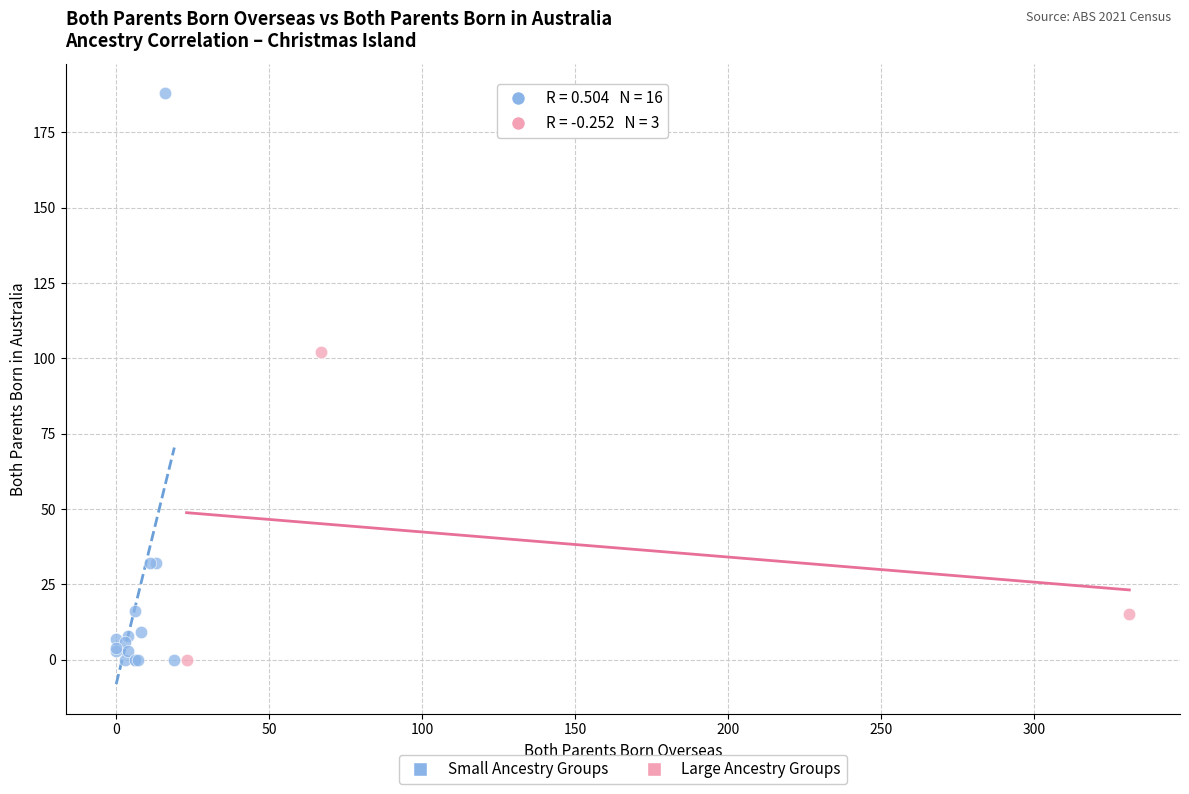

Which series contains the highest Y value?

Small Ancestry Groups